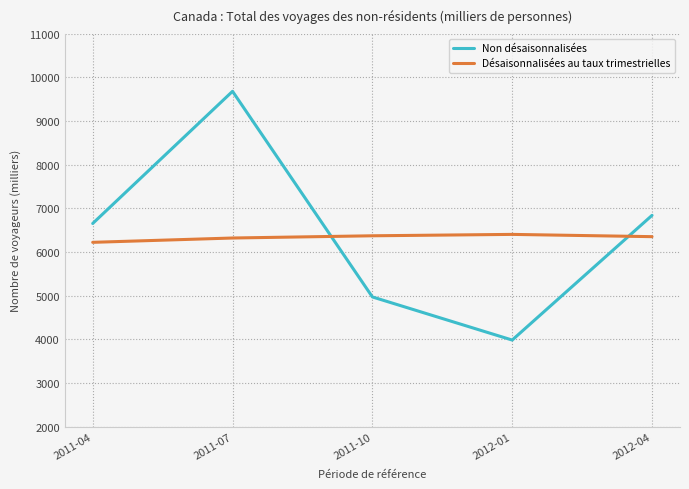

What is the difference between the maximum and minimum values in the Désaisonnalisées au taux trimestrielles series?

182